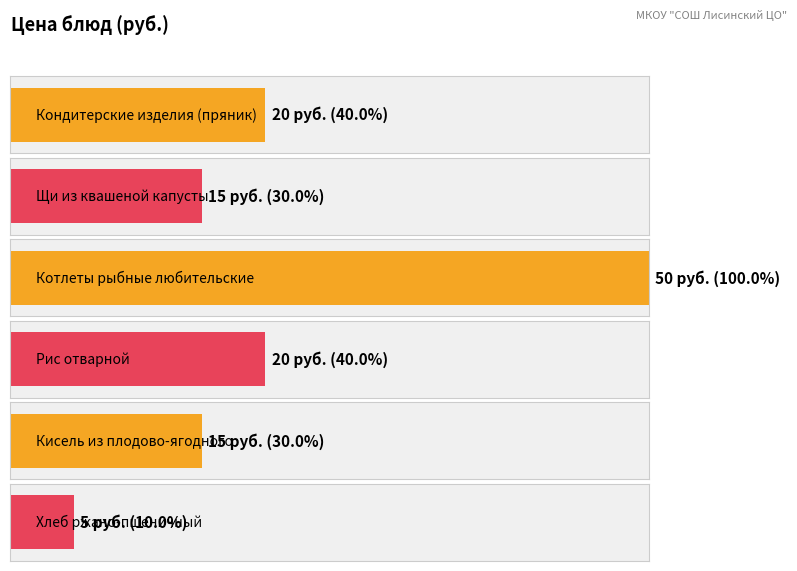

What is the change in value from Щи из квашеной капусты to Рис отварной?

+5